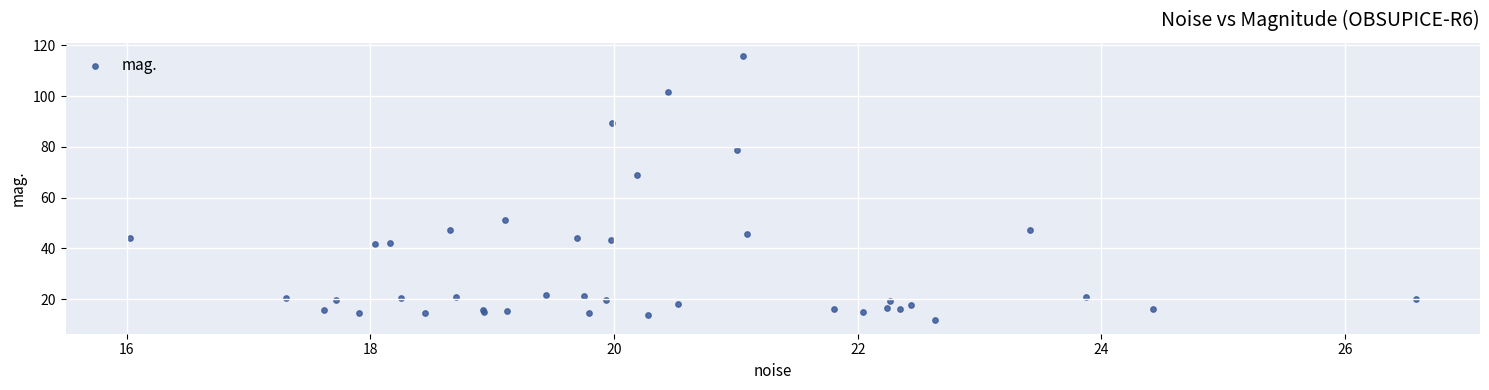

What Y value in the scatter plot is closest to 63?

68.8